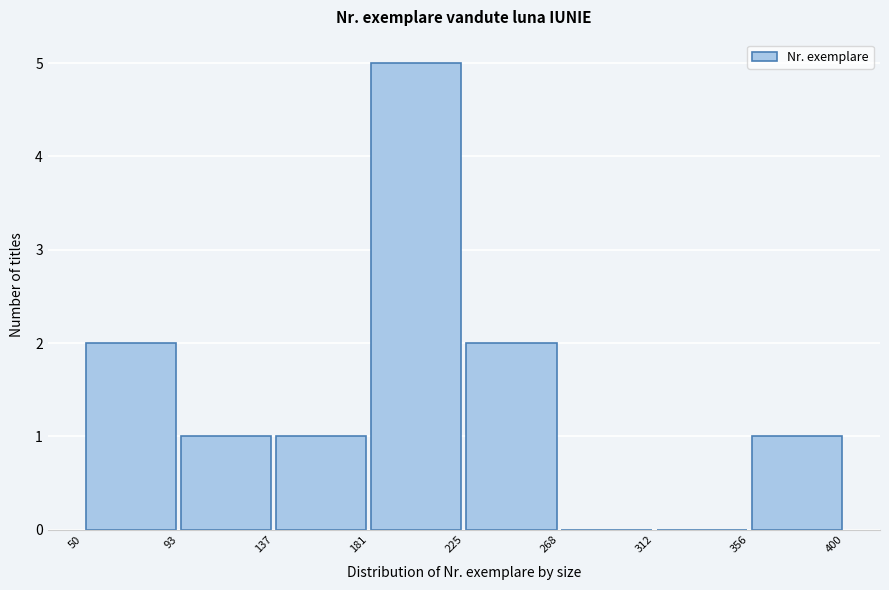

What is the height of the bar covering 50 to 93 on the x-axis? The values are not printed on the chart, so give them approximately, as read against the axis.

2